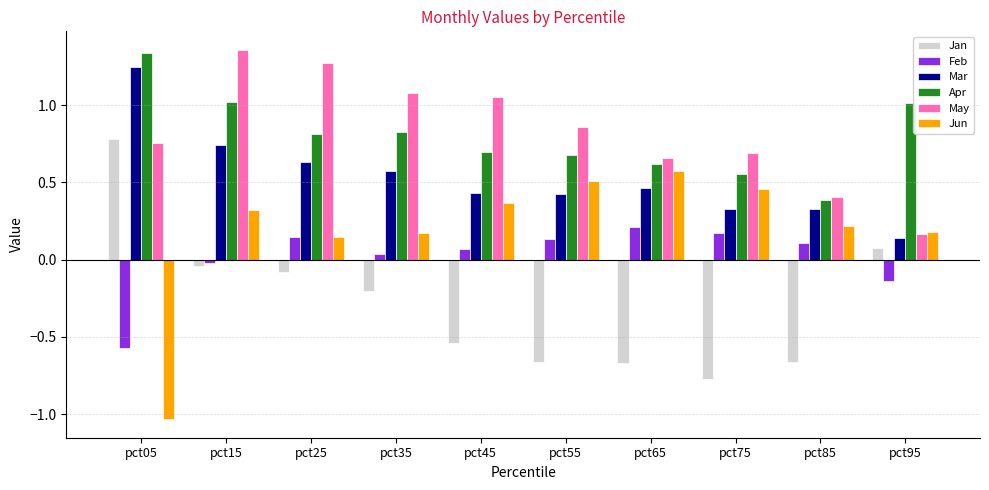

Is the value of Mar at pct15 greater than the value of Feb at pct85?

Yes